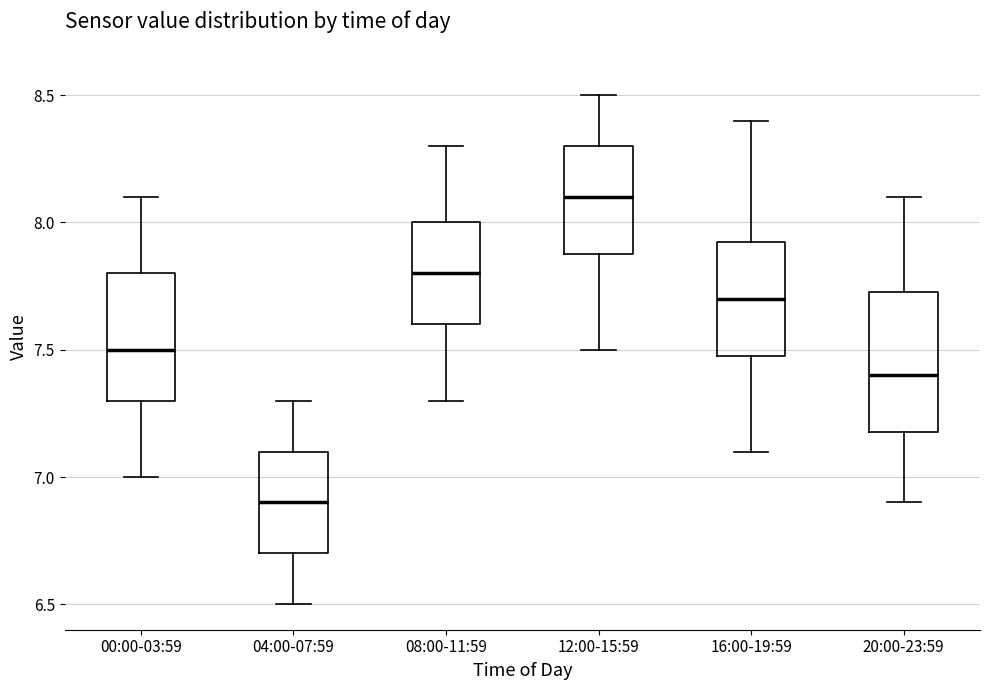

Reading left to right, transcribe this box plot: for each box, give where its median line is, the range the box spans, and where its two whiskers end, as read against the y-axis. The values are not printed on the chart, so give them approximately, as read against the axis.

00:00-03:59: median 7.50, box 7.30 to 7.80, whiskers 7.00 to 8.10
04:00-07:59: median 6.90, box 6.70 to 7.10, whiskers 6.50 to 7.30
08:00-11:59: median 7.80, box 7.60 to 8.00, whiskers 7.30 to 8.30
12:00-15:59: median 8.10, box 7.90 to 8.30, whiskers 7.50 to 8.50
16:00-19:59: median 7.70, box 7.50 to 7.95, whiskers 7.10 to 8.40
20:00-23:59: median 7.40, box 7.20 to 7.75, whiskers 6.90 to 8.10